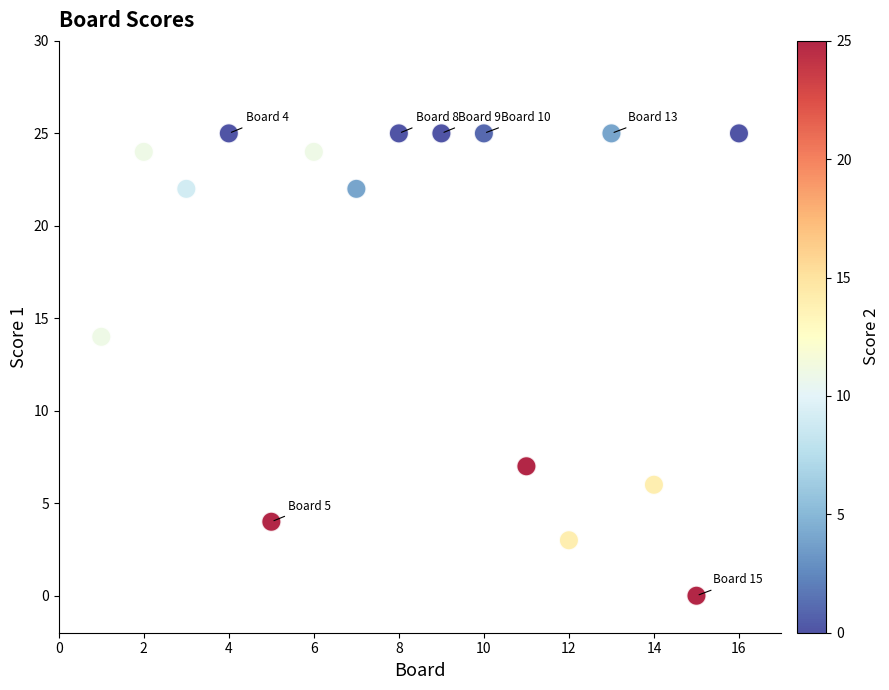

What is the range of X values (max minus min)?

15